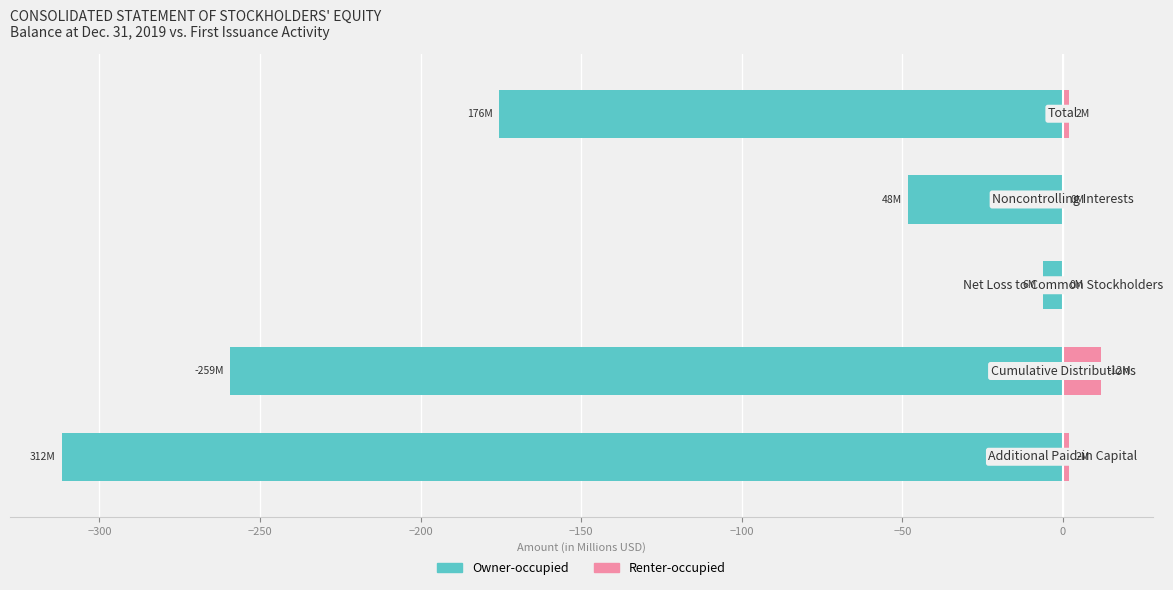

Count the number of data series in this chart.

2